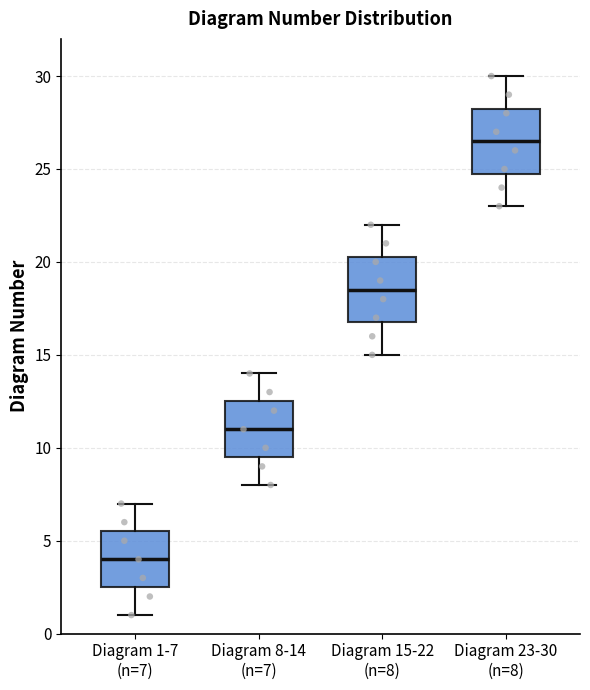

Where does the median line of the box for Diagram 8-14 (n=7) sit on the y-axis? The values are not printed on the chart, so give them approximately, as read against the axis.

11.0